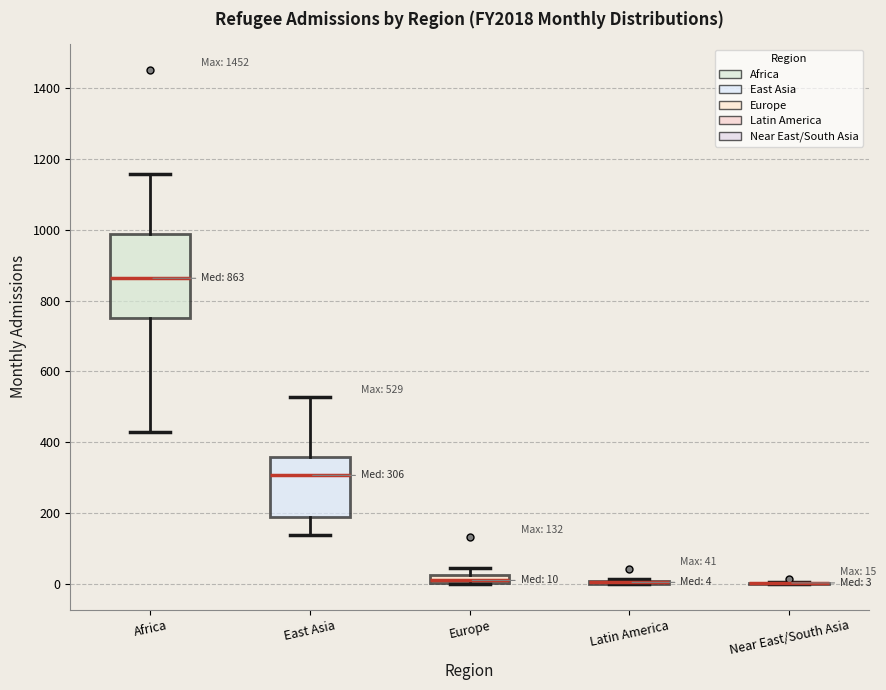

Comparing the boxes themselves (not the whiskers), which one is the tallest?

Africa